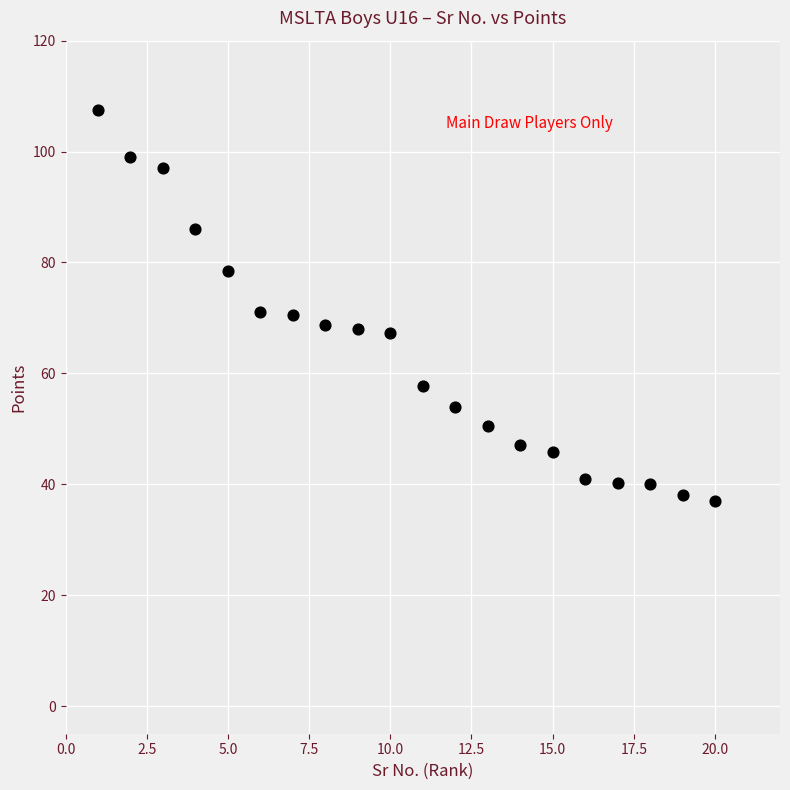

What is the range of X values (max minus min)?

19.0